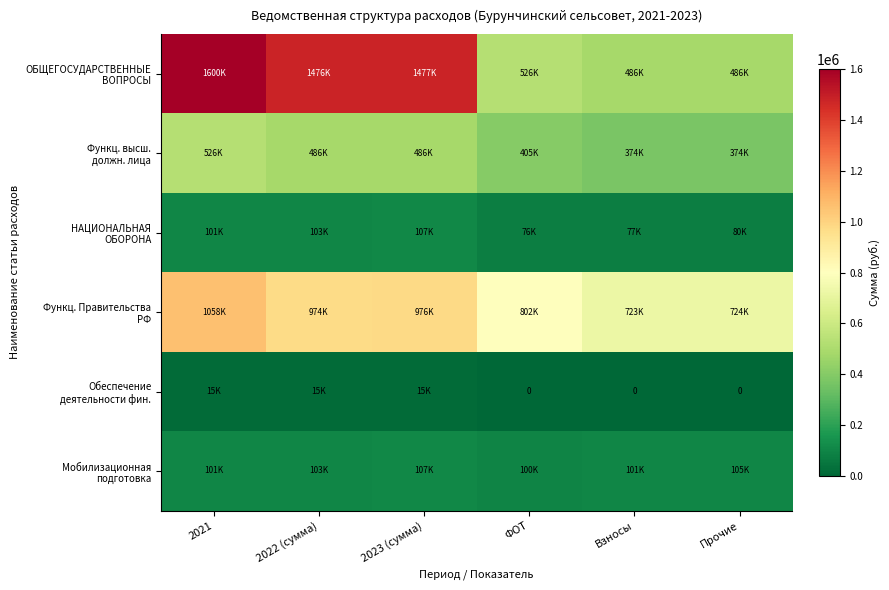

What is the sum of the Функц. высш. должн. лица values at Взносы and 2023 (сумма)?

860700